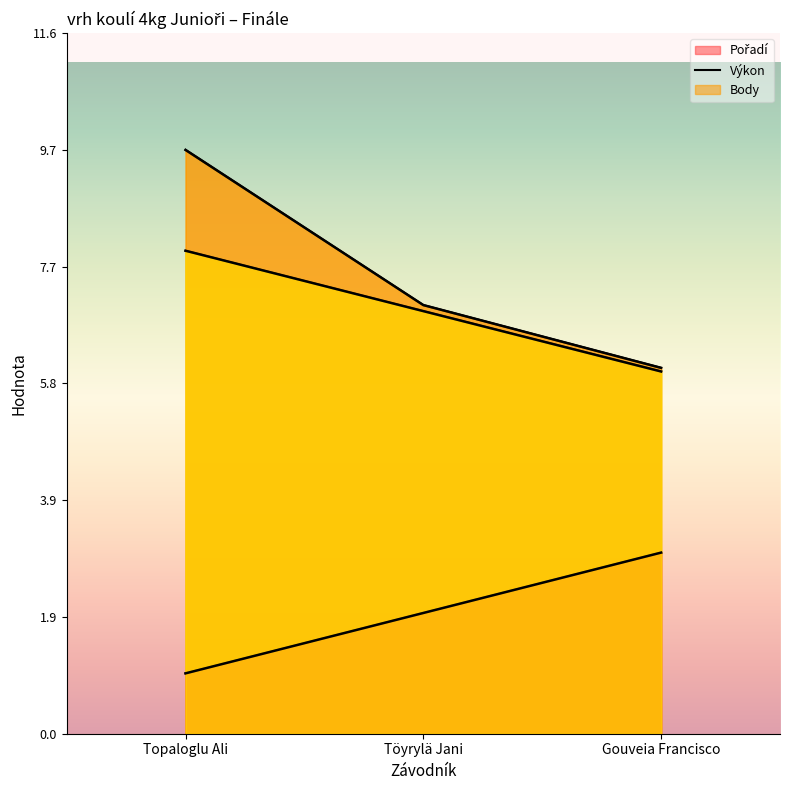

Reading right to left, transcribe all the data shown in this chart.

Pořadí: Gouveia Francisco=3.0	Töyrylä Jani=2.0	Topaloglu Ali=1.0
Výkon: Gouveia Francisco=6.1	Töyrylä Jani=7.1	Topaloglu Ali=9.7
Body: Gouveia Francisco=6.0	Töyrylä Jani=7.0	Topaloglu Ali=8.0